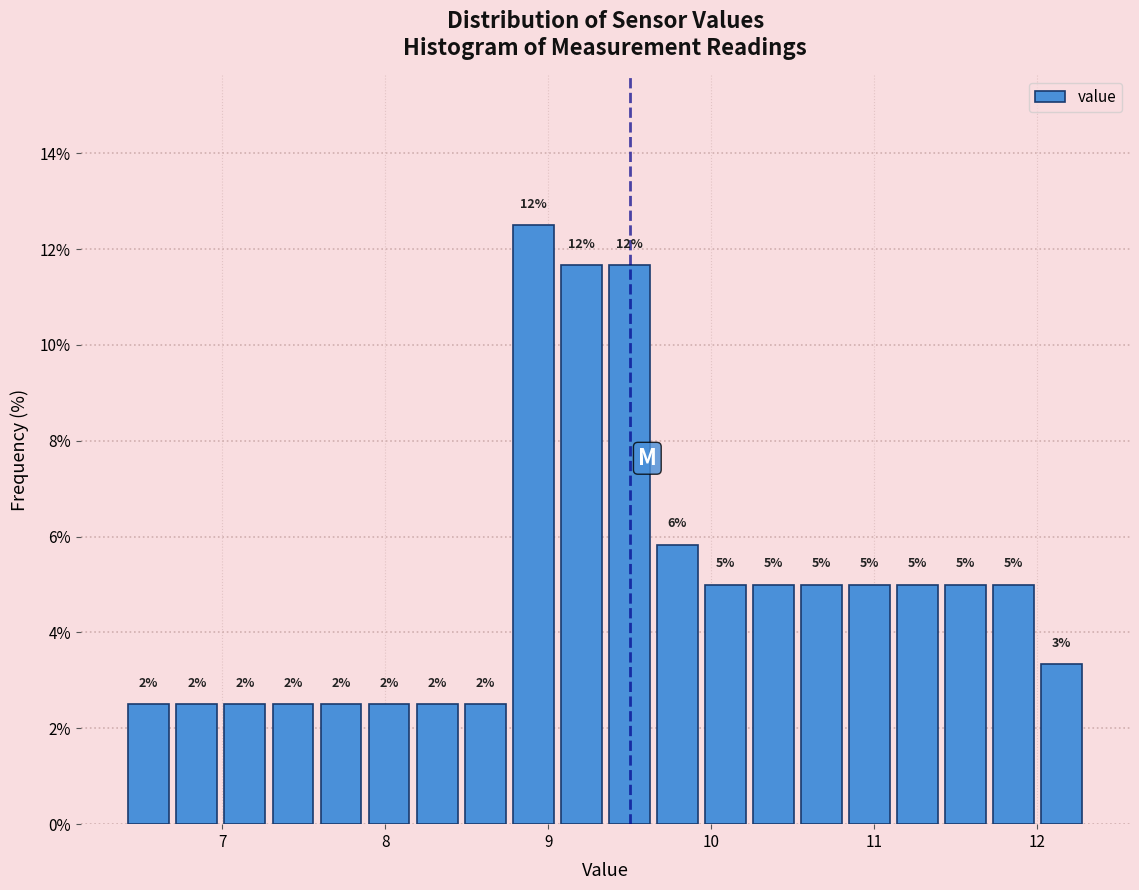

Around what value on the x-axis is the tallest bar? Give the approximate position of its centre, as read against the axis.

8.9